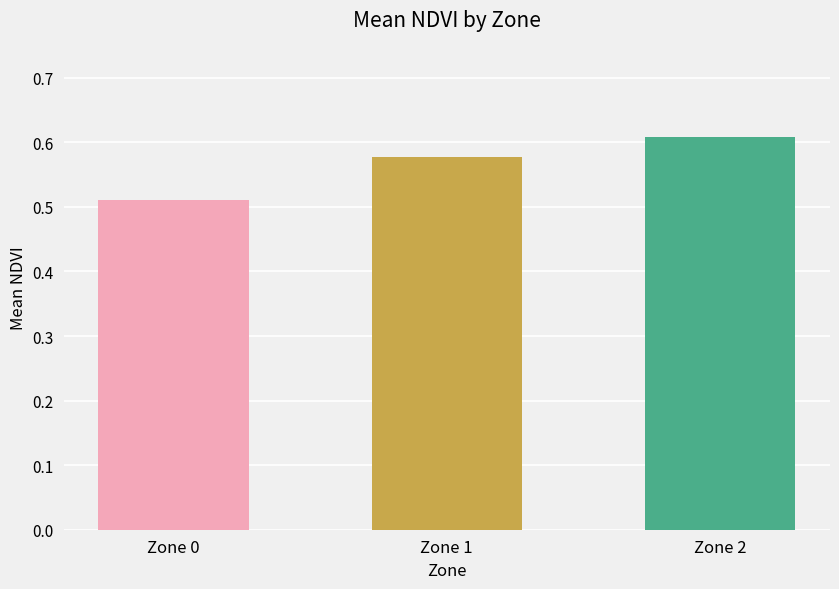

Are the bars horizontal?

No